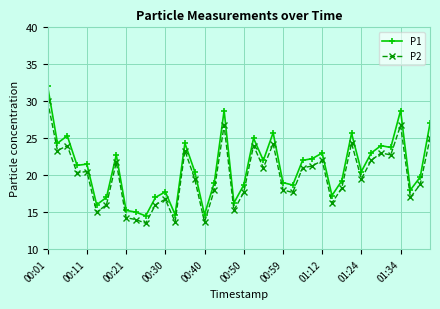

How many data points does each series have?

40